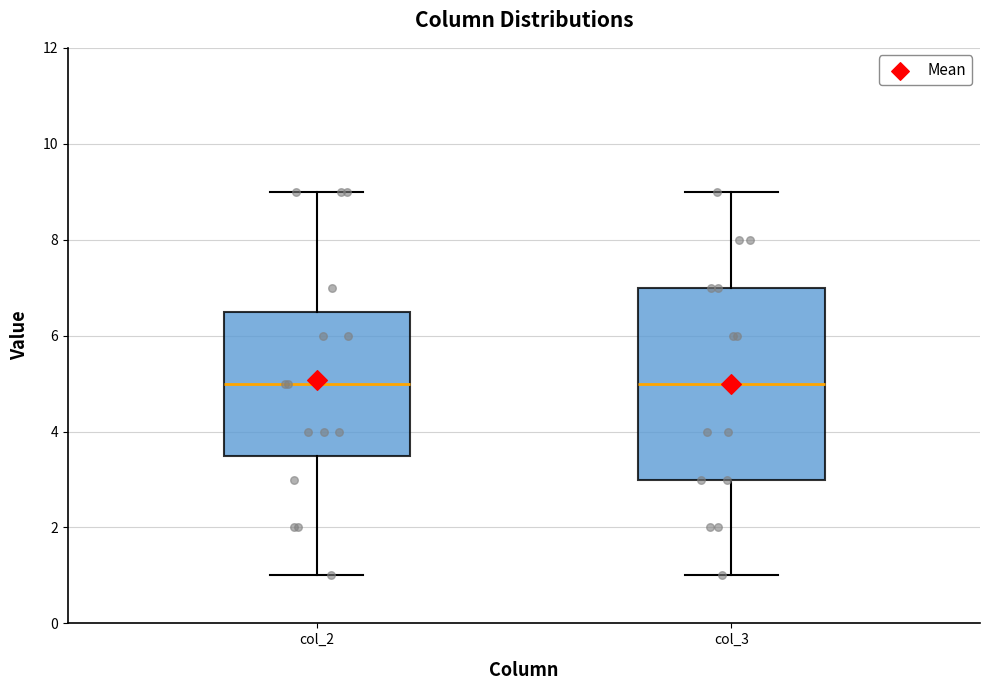

Reading left to right, read every box against the y-axis: the position of its median line, the range the box covers, and the ends of its whiskers. The values are not printed on the chart, so give them approximately, as read against the axis.

col_2: median 5.0, box 3.6 to 6.6, whiskers 1.0 to 9.0
col_3: median 5.0, box 3.0 to 7.0, whiskers 1.0 to 9.0